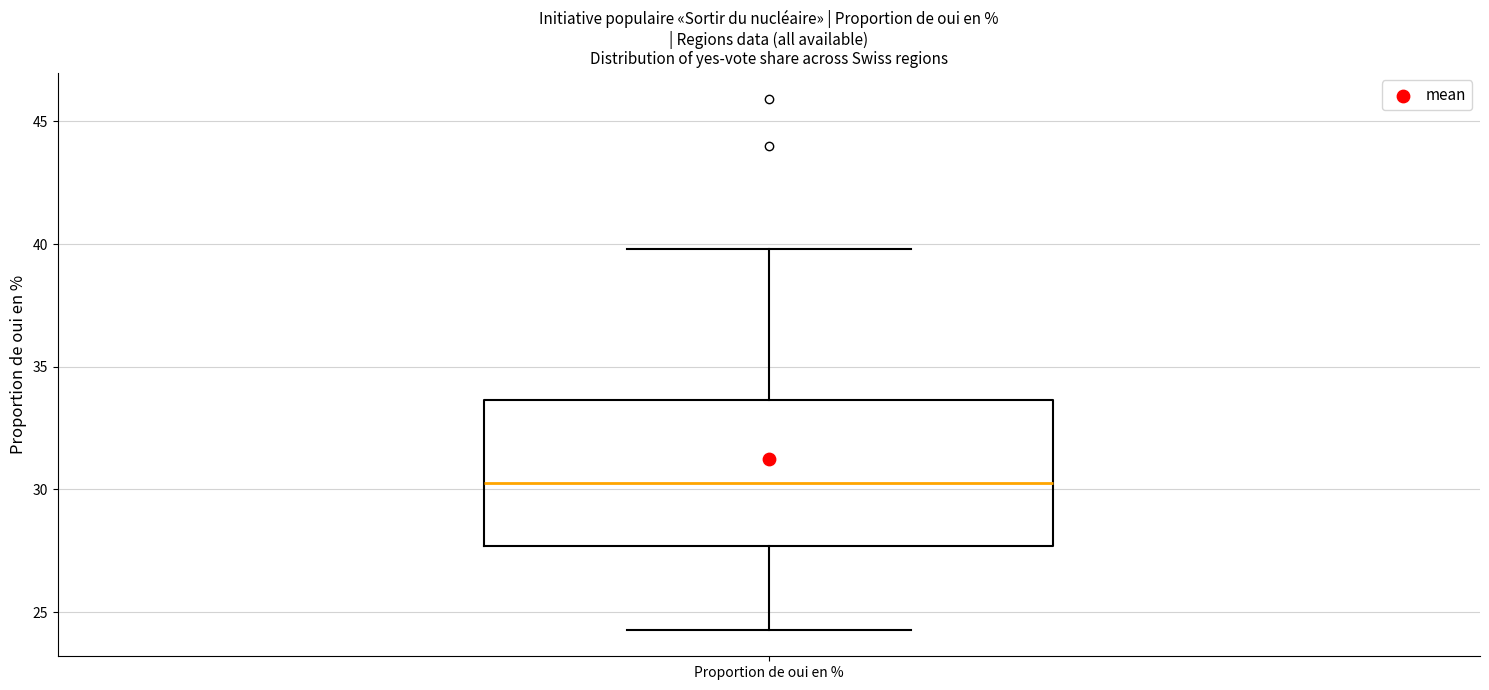

Read this box plot against the y-axis: the position of the median line, the range covered by the box, and the ends of both whiskers. The values are not printed on the chart, so give them approximately, as read against the axis.

median 30.5, box 27.5 to 33.5, whiskers 24.5 to 40.0